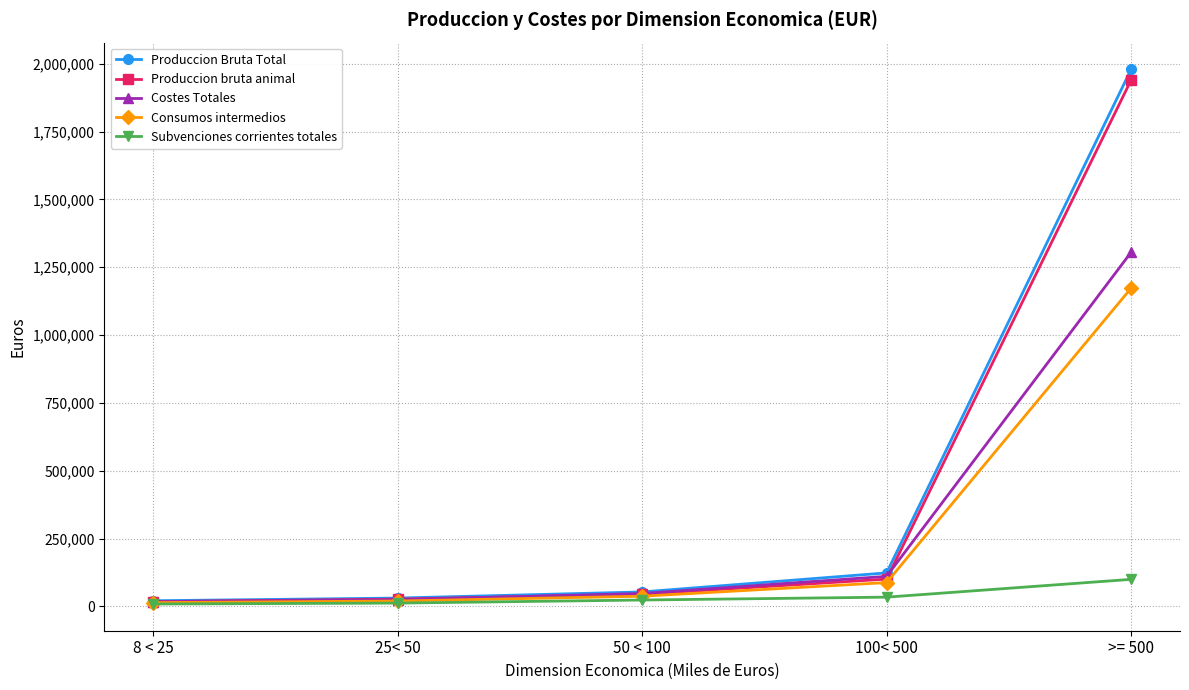

At which label is Produccion Bruta Total closest to 1000159?

100< 500